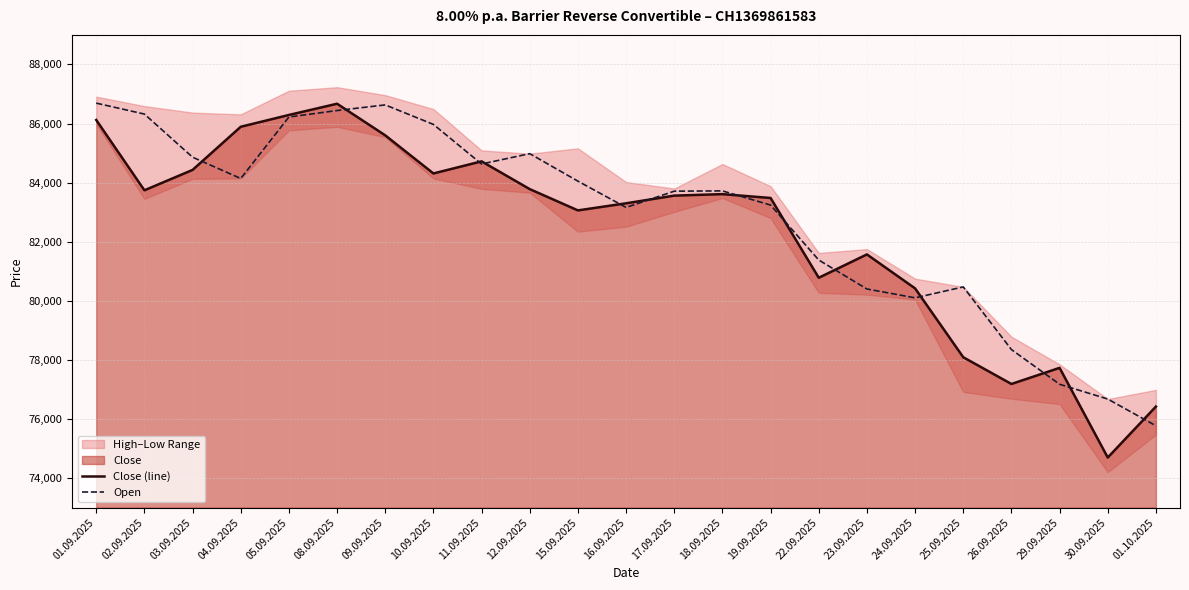

List the series in order of their overall mean, lowest first.

Close (line), Open